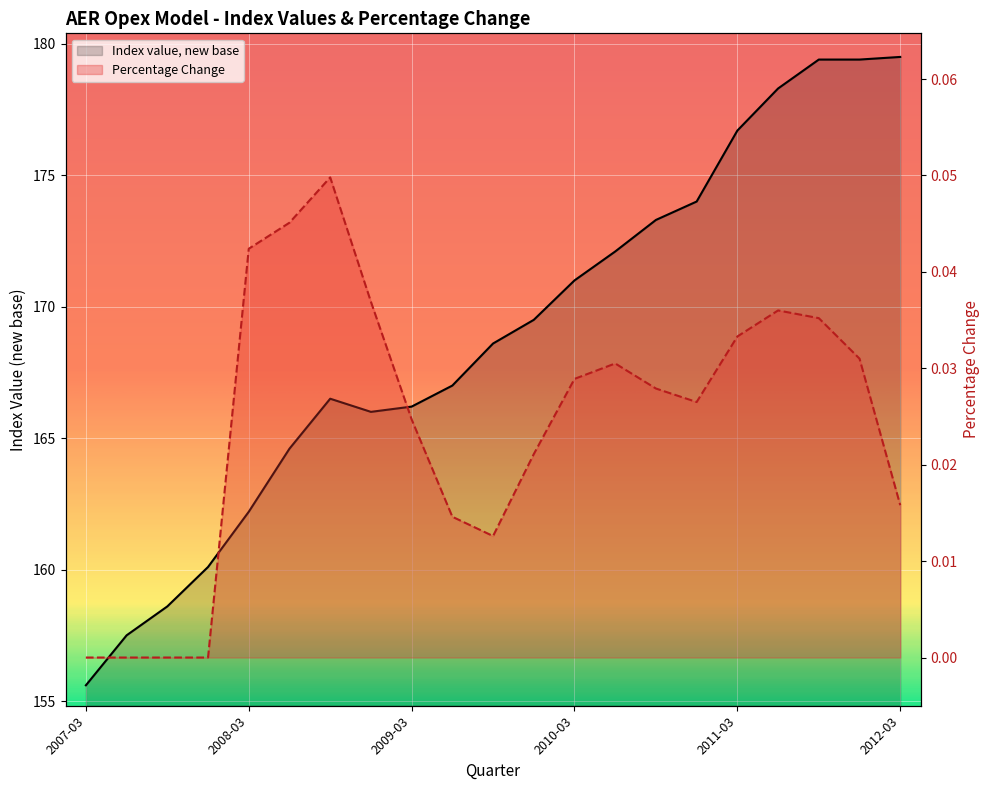

The Index value, new base series shows 168.6 at 2009-09-30. True or false?

True